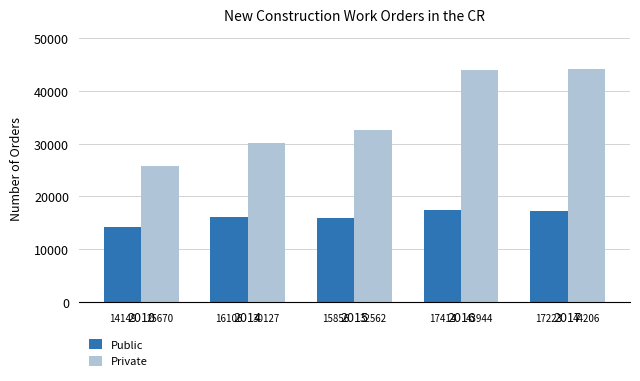

Reading right to left, transcribe all the data shown in this chart.

Public: 2017=17223	2016=17414	2015=15856	2014=16106	2010=14149
Private: 2017=44206	2016=43944	2015=32562	2014=30127	2010=25670